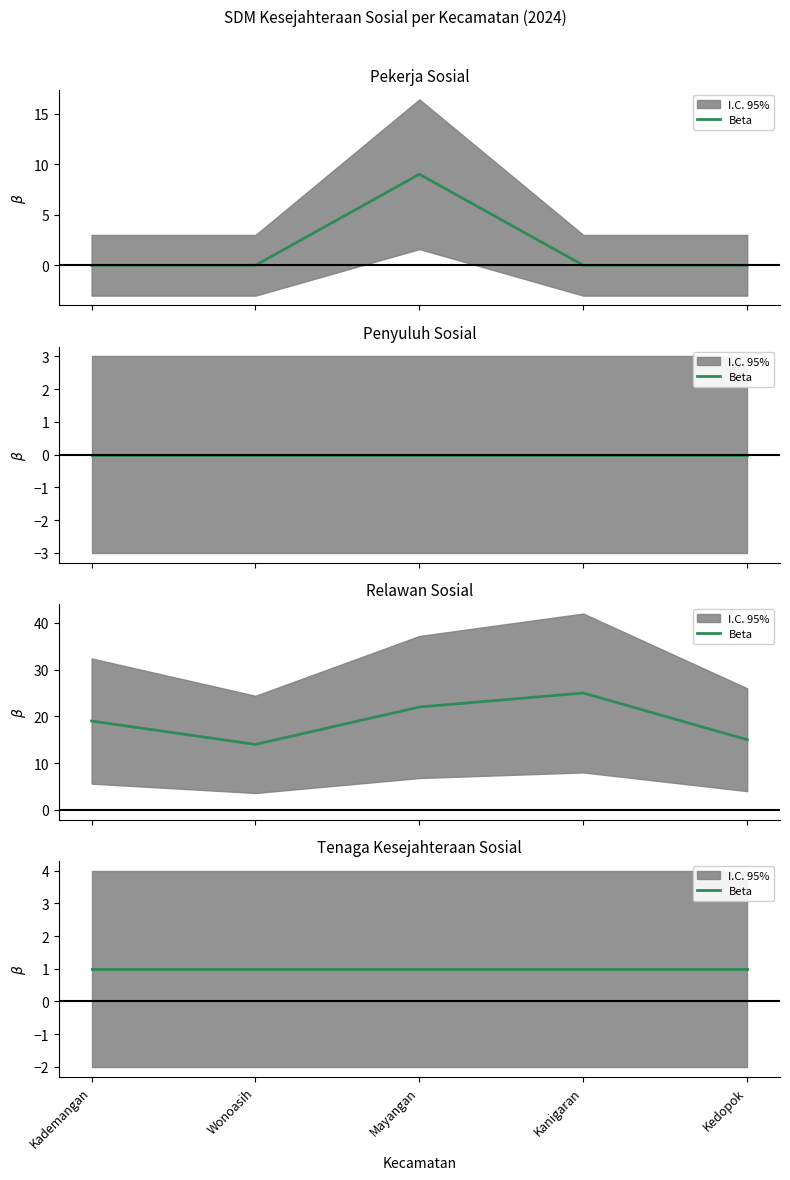

What is the value of the Relawan Sosial point at the 4th from the left?

25